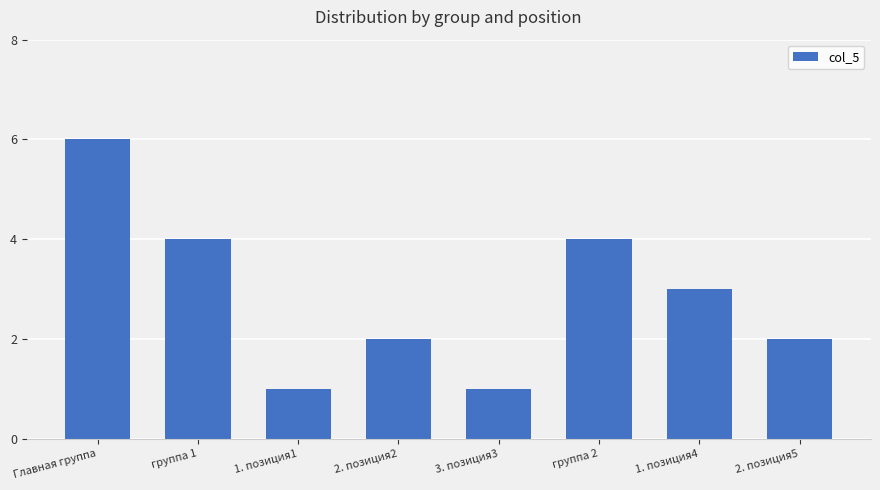

Reading left to right, transcribe all the data shown in this chart.

Главная группа=6	группа 1=4	1. позиция1=1	2. позиция2=2	3. позиция3=1	группа 2=4	1. позиция4=3	2. позиция5=2